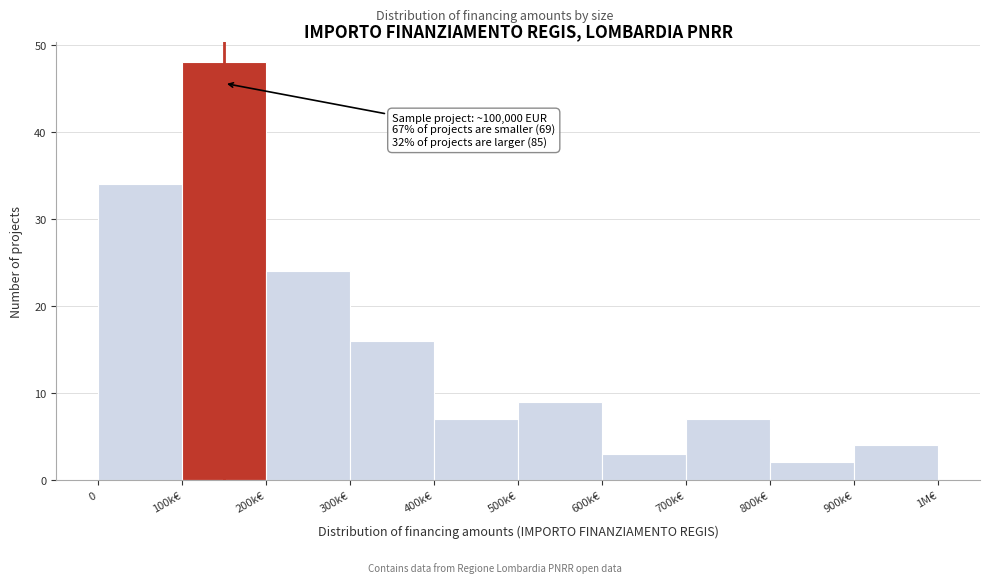

Reading right to left, extract all data points from this chart.

4	2	7	3	9	7	16	24	48	34